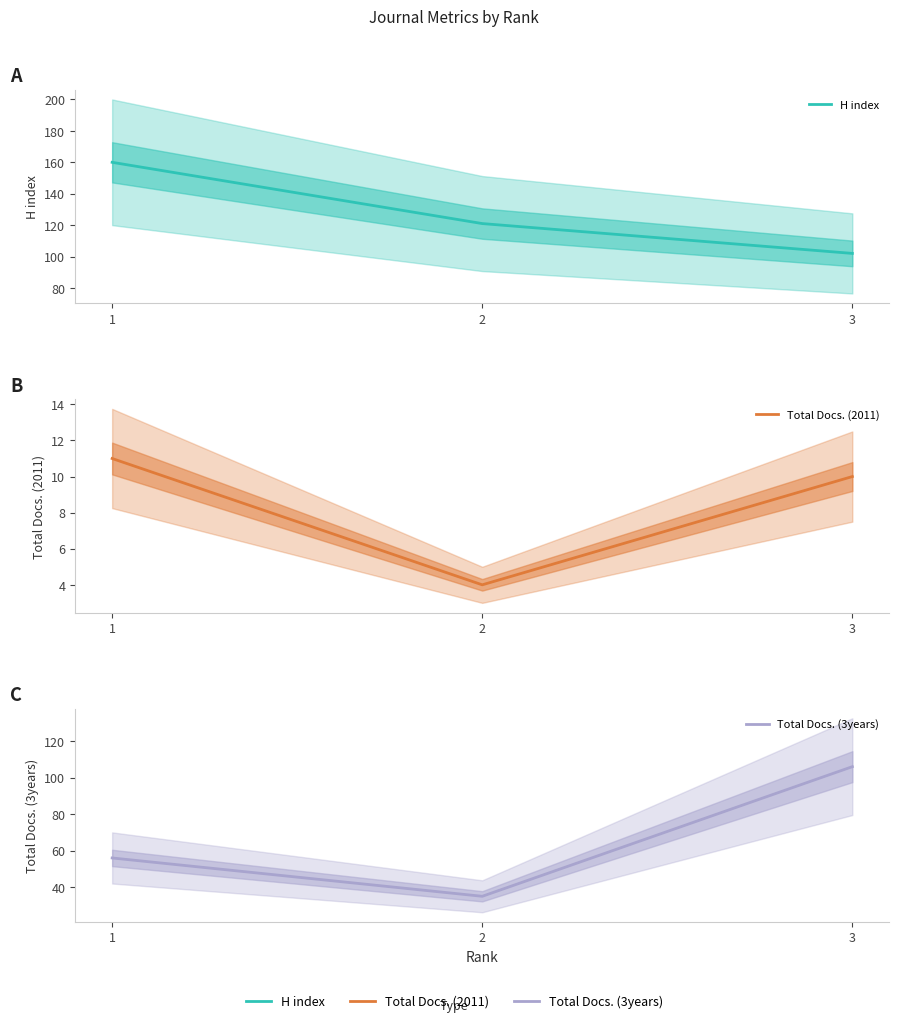

How many lines are shown in the chart?

3